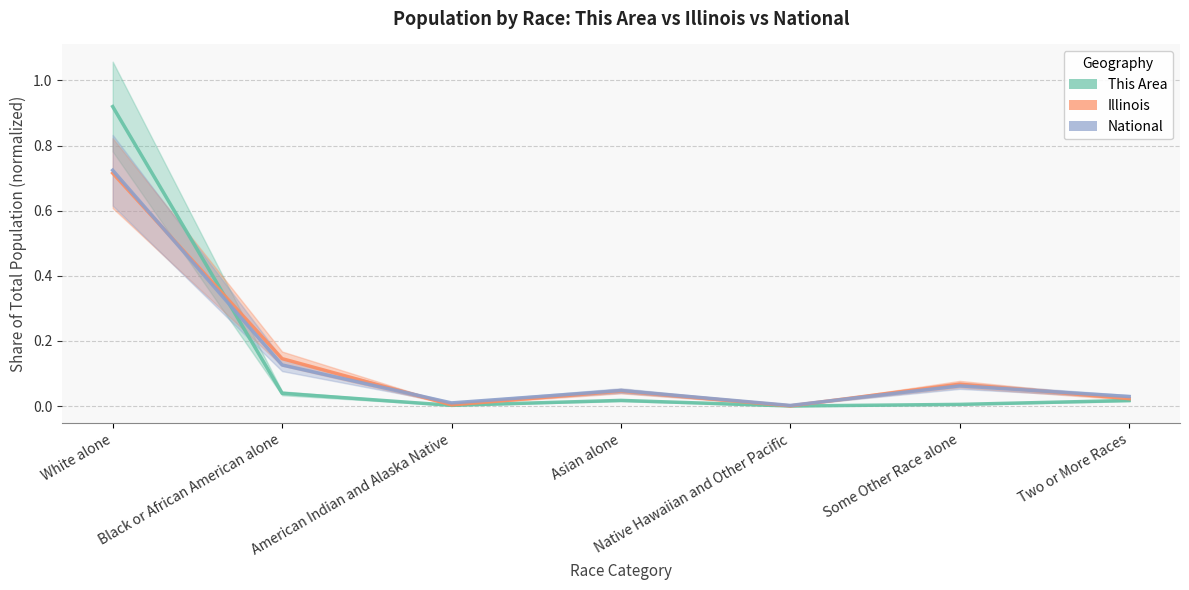

What is the total value across all series at Black or African American alone?

0.3